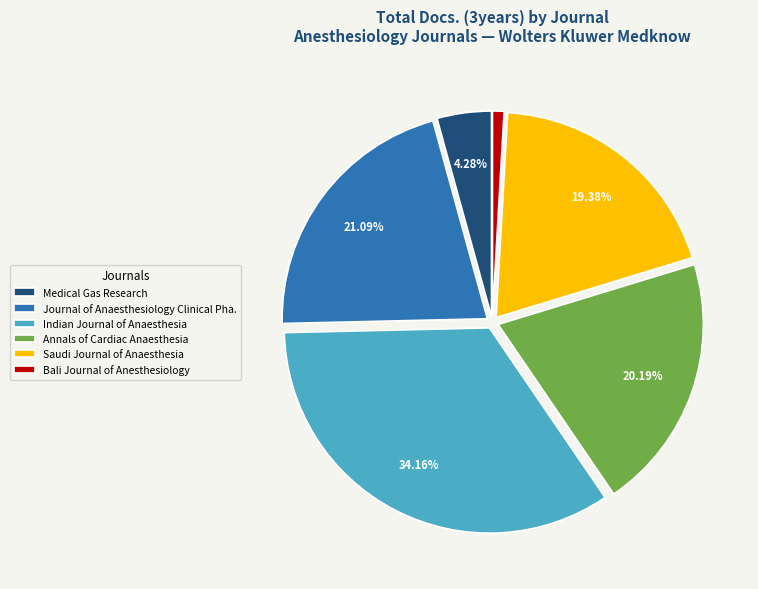

How many slices are in this pie chart?

6